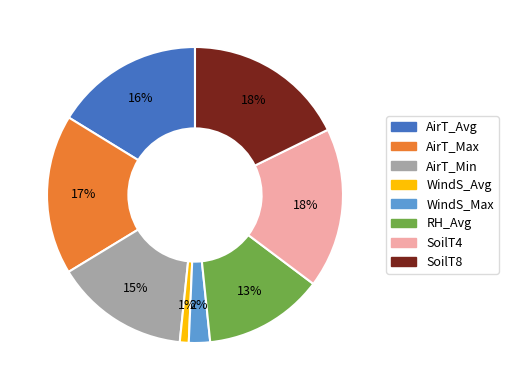

What is the ratio of the value at SoilT8 to the value at SoilT4?

1.0